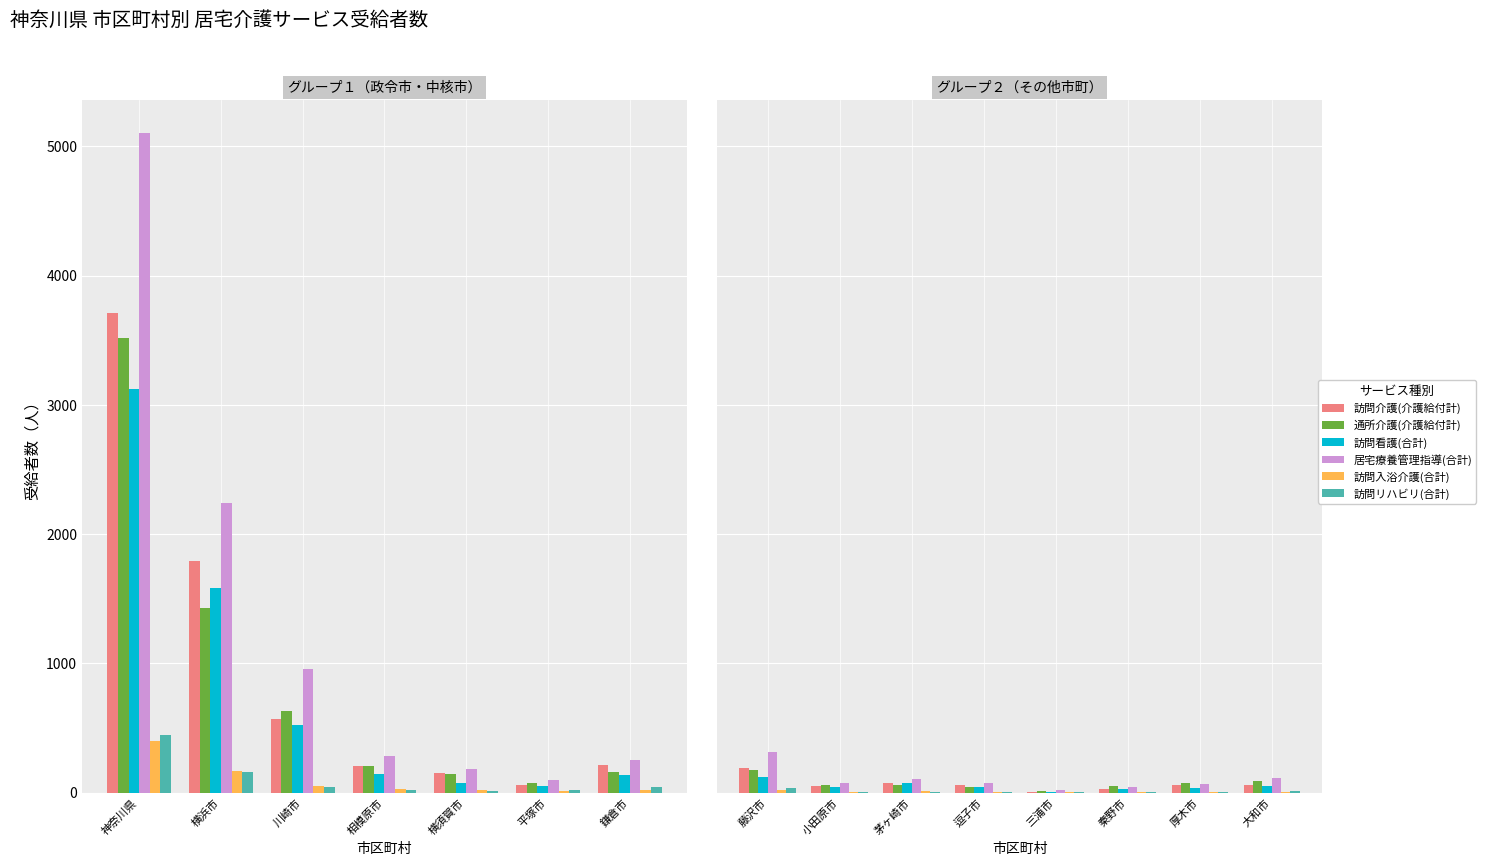

The 訪問入浴介護(合計) series shows 23 at 茅ヶ崎市. True or false?

False